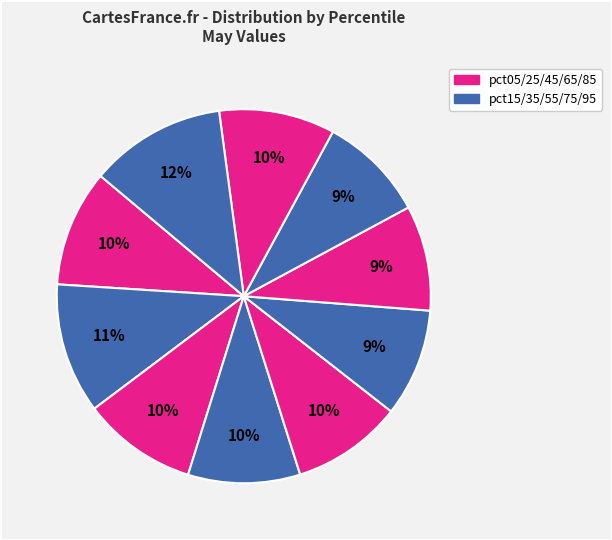

How many segments does this pie chart have?

10